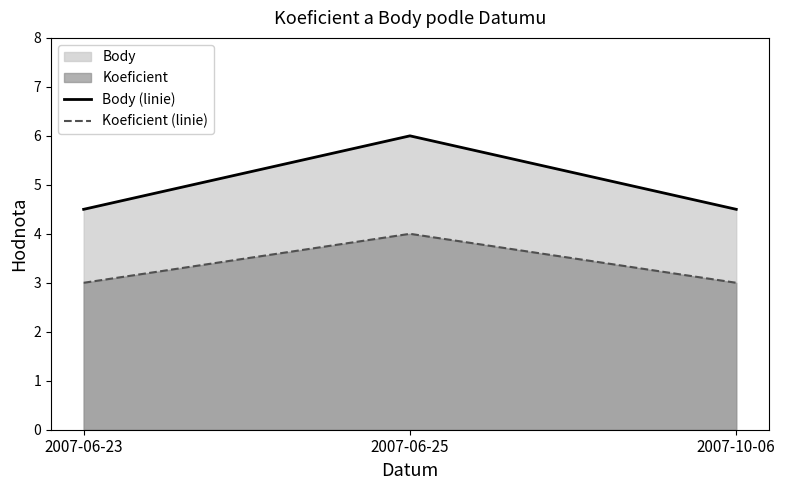

What is the difference between the maximum and minimum values in the Body (linie) series?

1.5